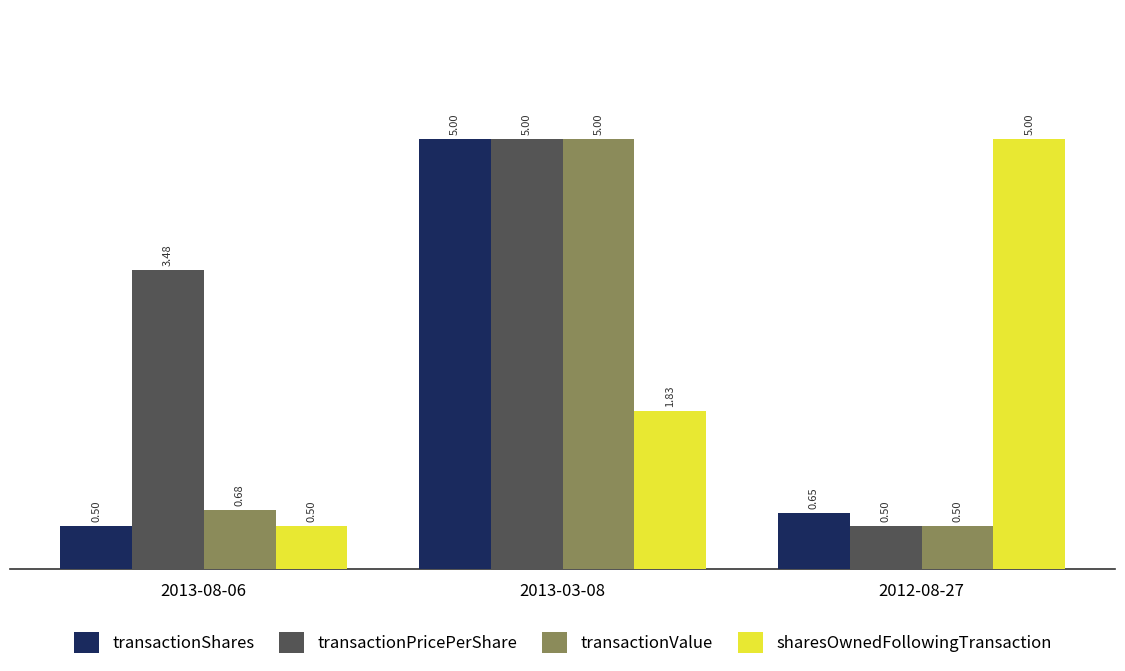

What is the spread (max minus min) of values at 2013-03-08?

3.2